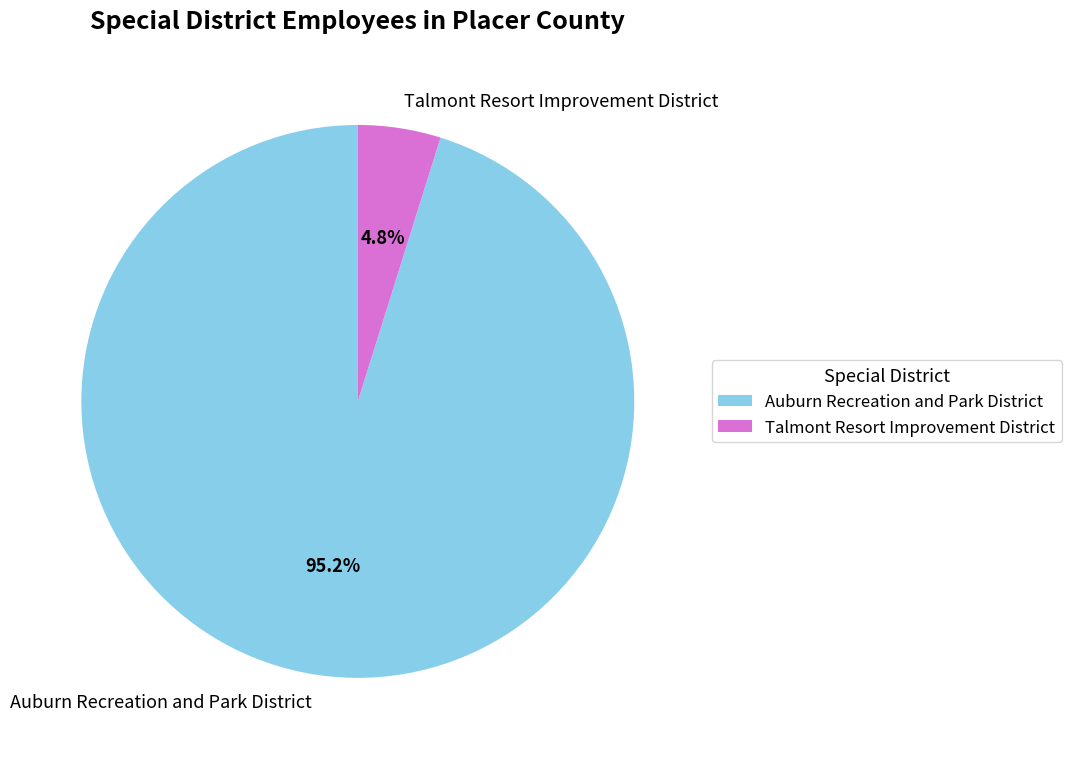

How many slices are in this pie chart?

2